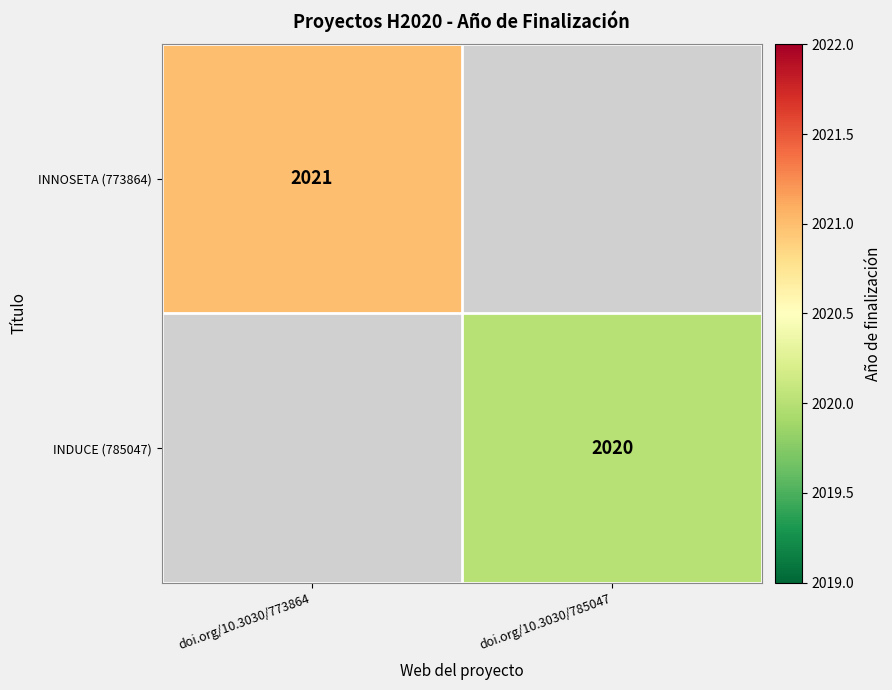

Is the value of INNOSETA (773864) at doi.org/10.3030/773864 greater than the value of INDUCE (785047) at doi.org/10.3030/785047?

Yes